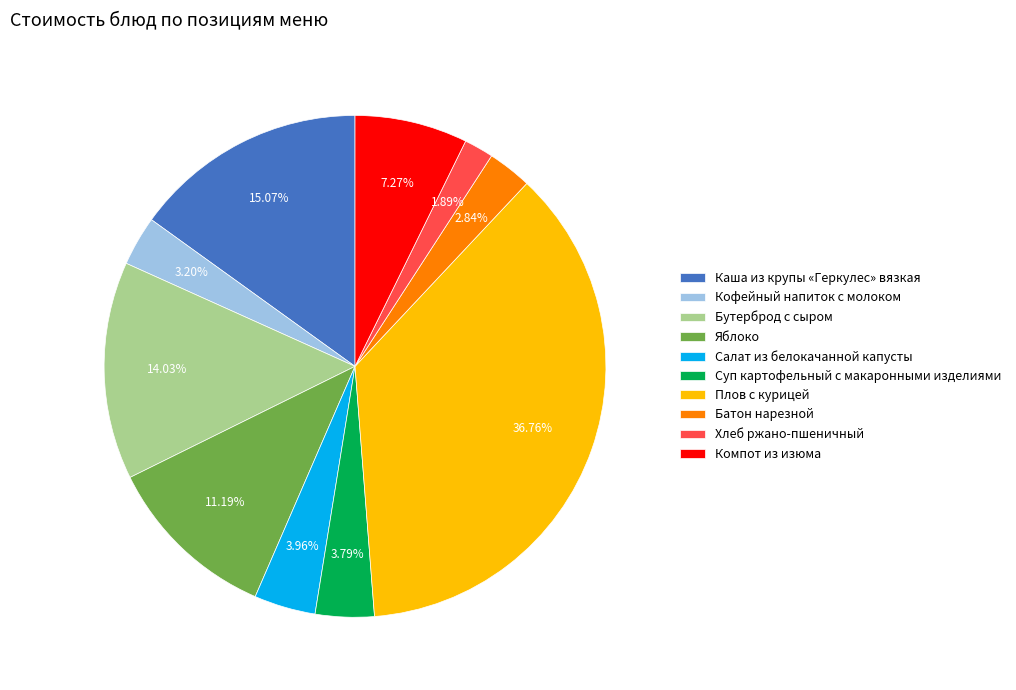

To the nearest percent, what portion does Яблоко represent?

11%